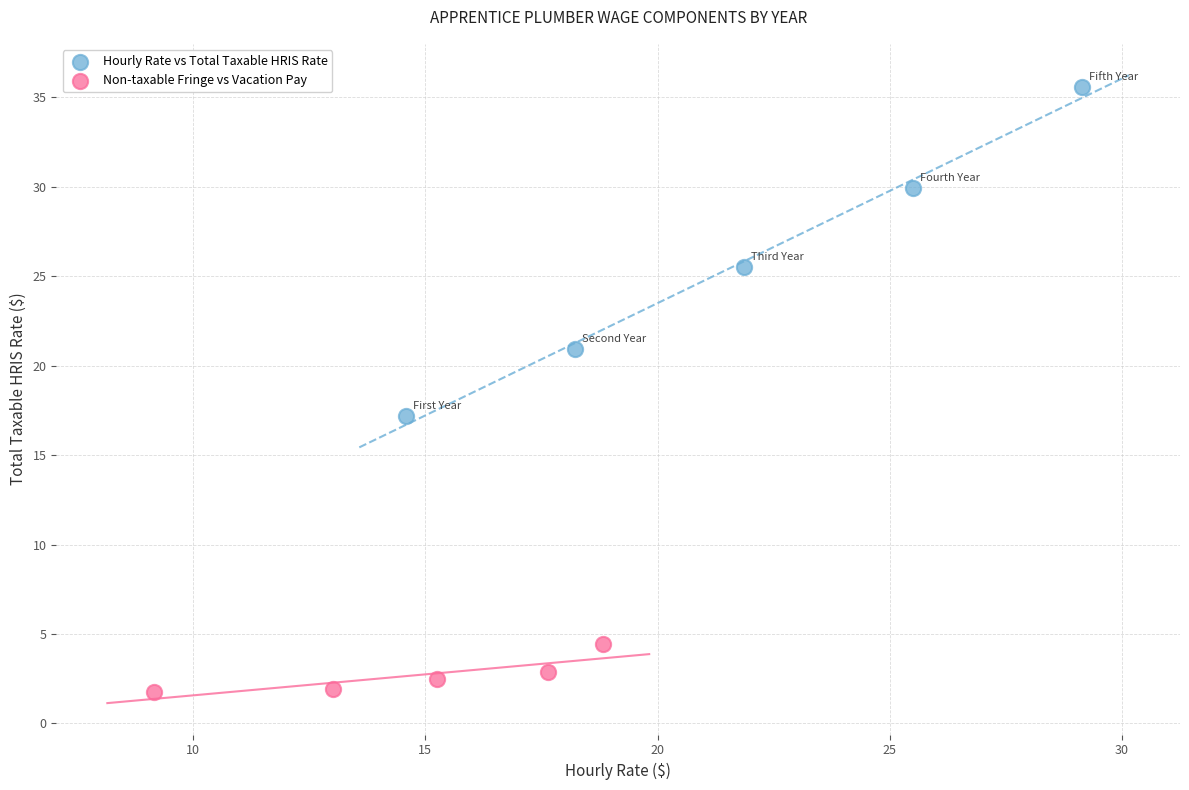

What are all the series names shown in the legend?

Hourly Rate vs Total Taxable HRIS Rate, Non-taxable Fringe vs Vacation Pay